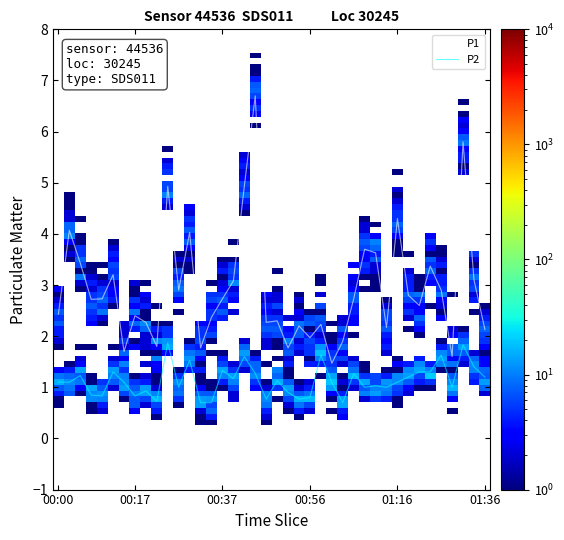

What is the difference between the maximum and minimum values in the P2 series?

1.2